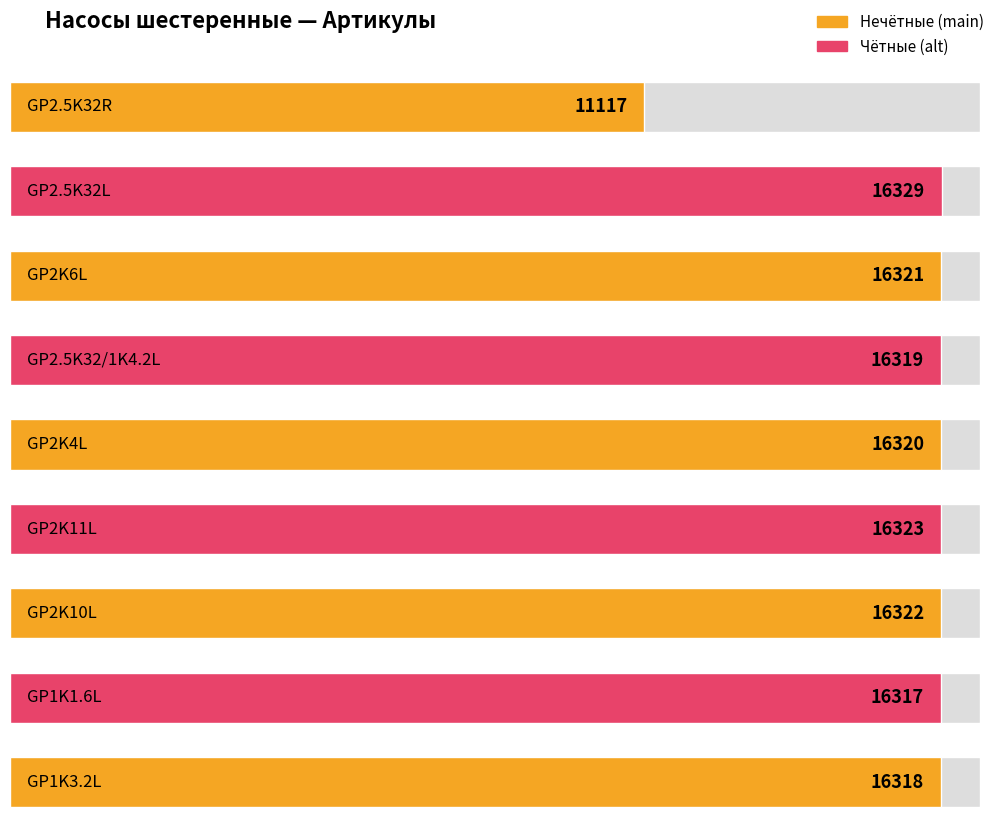

What is the value of the 3rd bar from the left?

16321